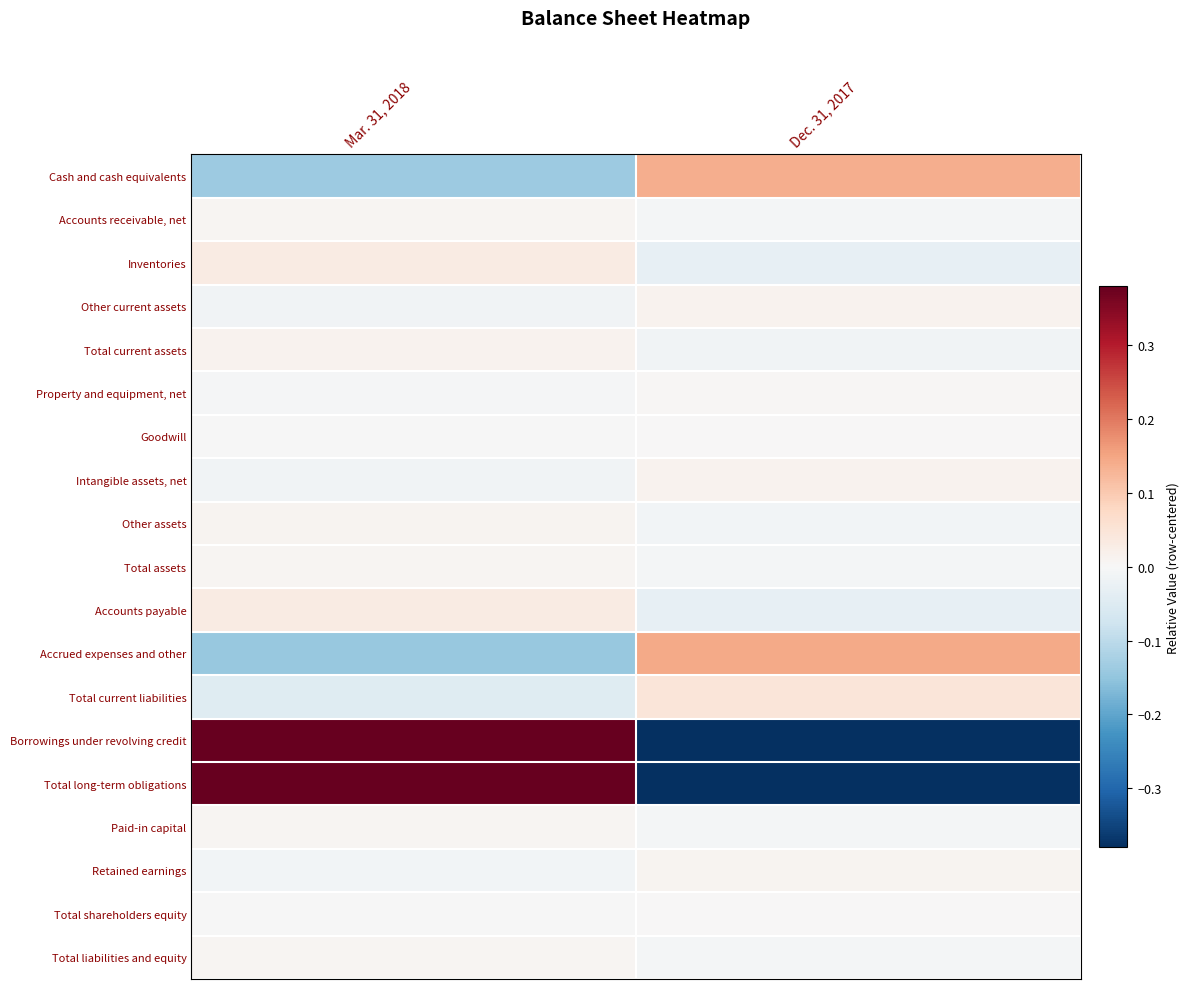

At which category does the chart reach its peak across all series?

Mar. 31, 2018